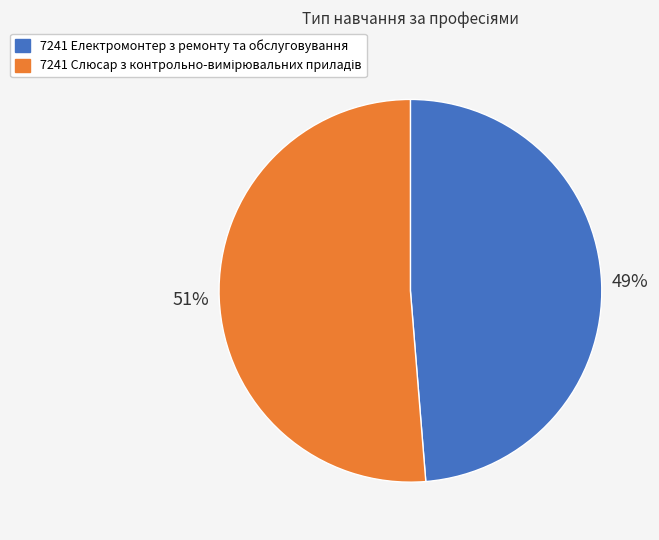

Does any single category account for the majority?

Yes